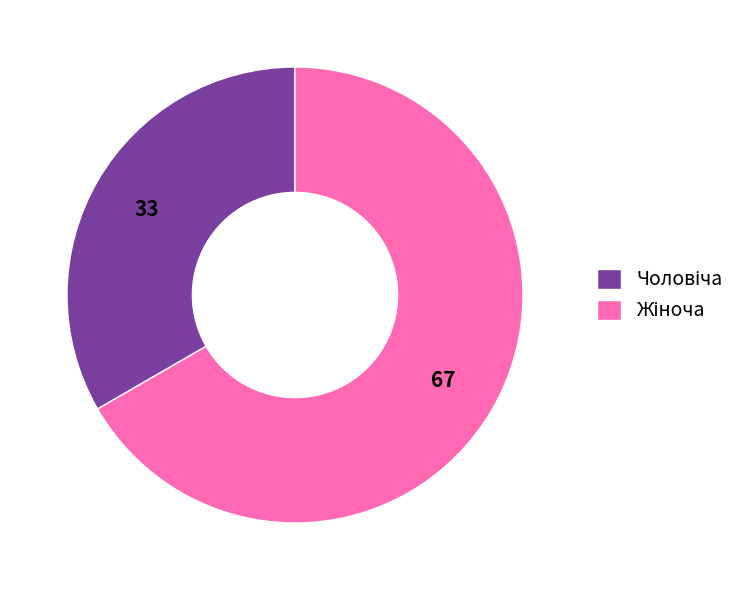

True or false: Жіноча accounts for 67% of the total.

True